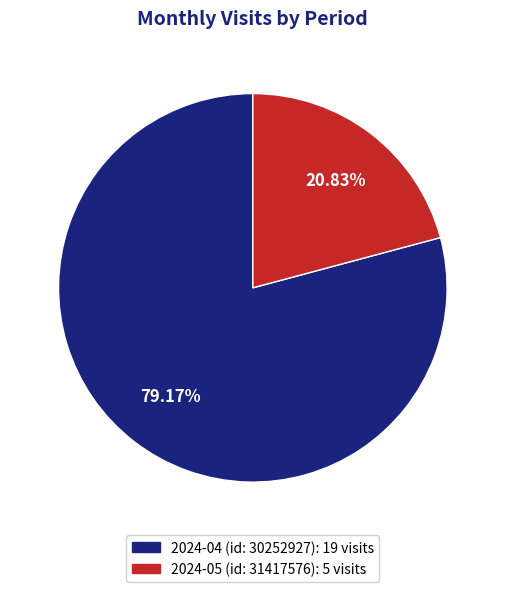

Rank the categories by value from lowest to highest.

2024-05 (id: 31417576), 2024-04 (id: 30252927)